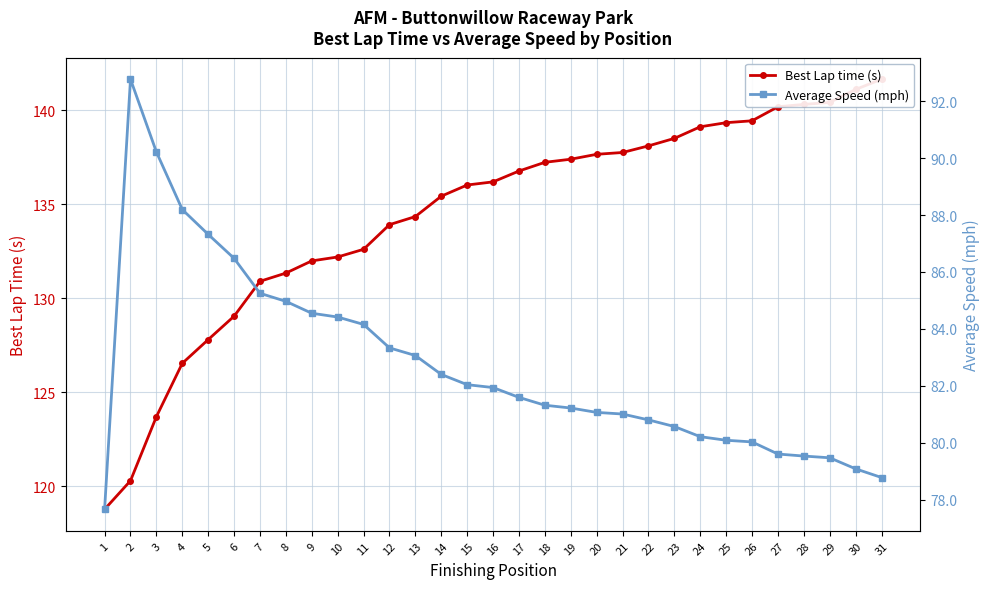

Which series has the largest total across all categories?

Best Lap time (s)